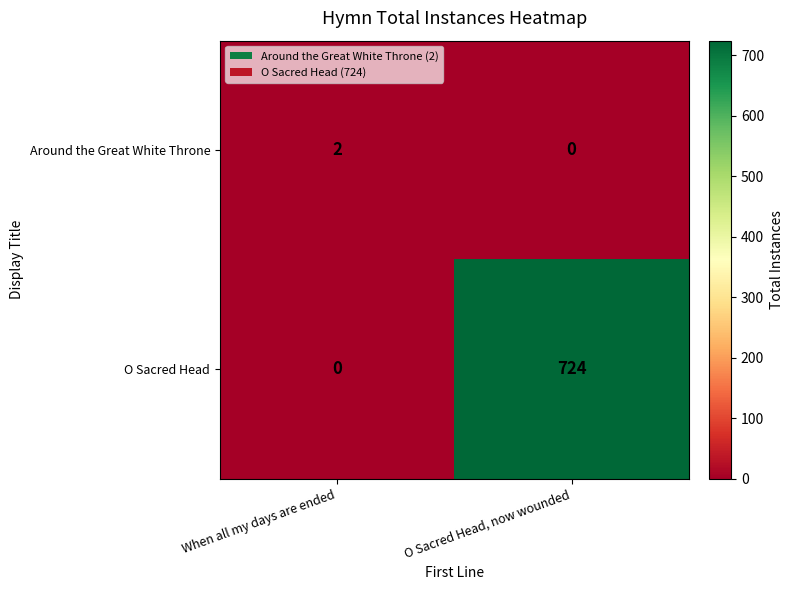

True or false: O Sacred Head has a value of 1264 at O Sacred Head, now wounded.

False